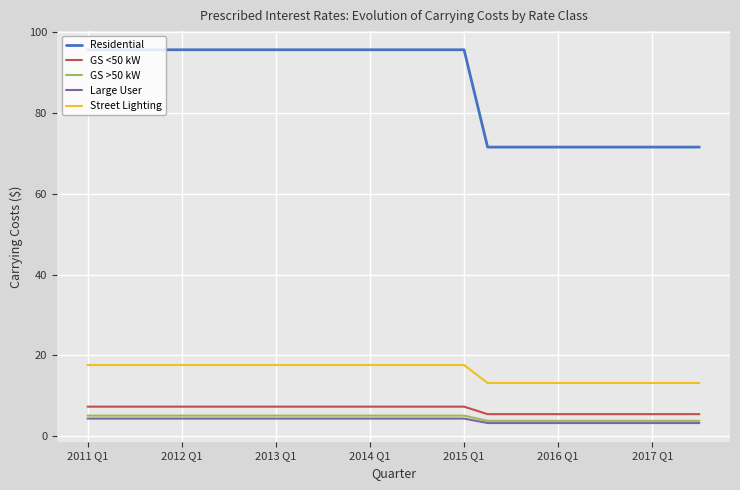

Which series has the widest spread of values?

Residential